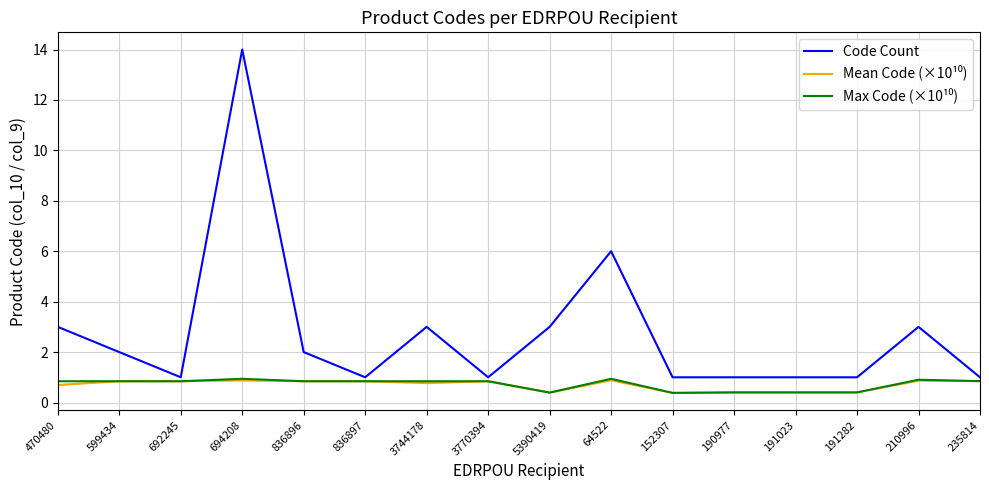

Which series has the largest total across all categories?

Code Count